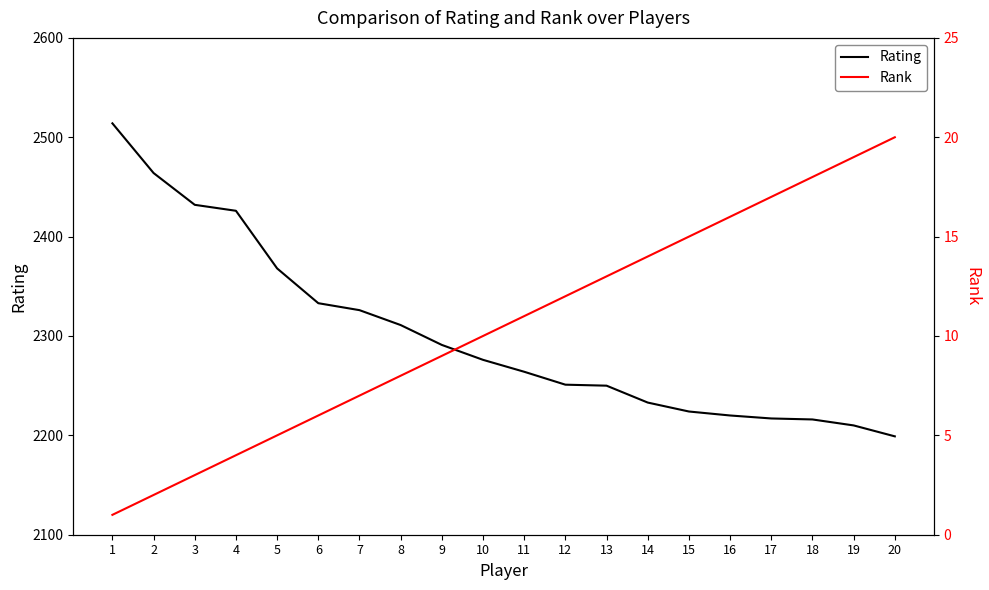

What is the average value of the Rank series?

10